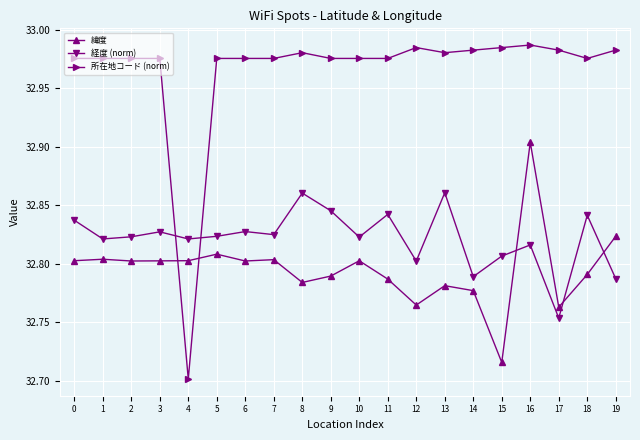

In 経度 (norm), how many points are higher than both neighbors (excluding endpoints)?

7